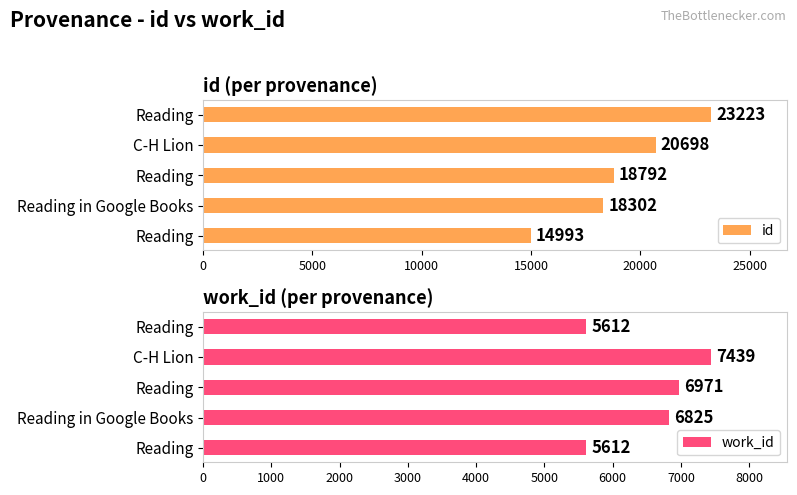

How many values in the id series exceed 18792?

2